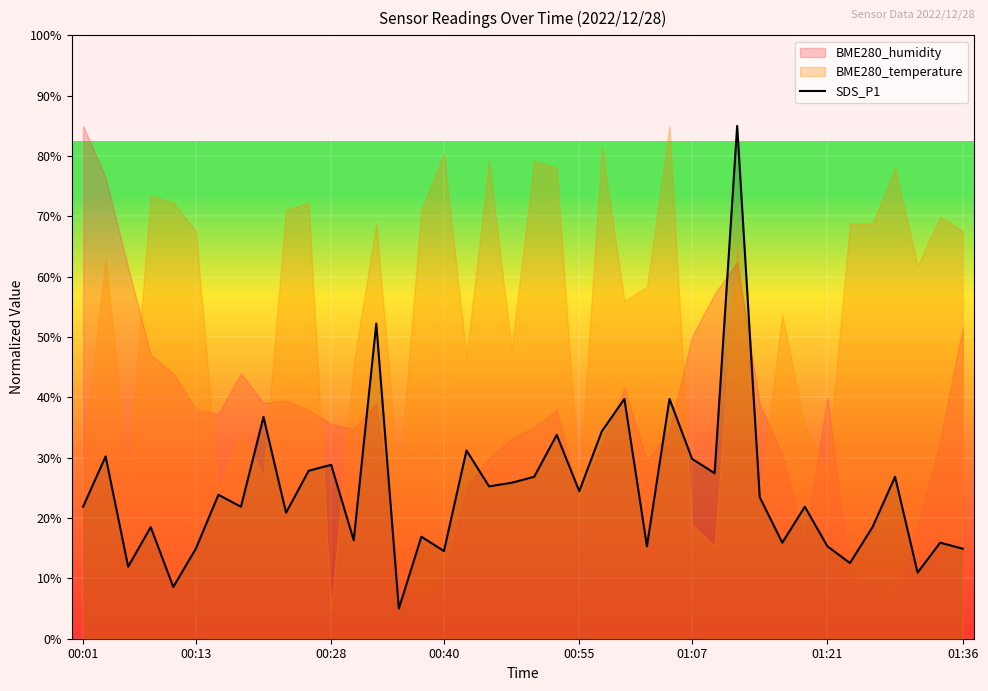

The chart shows a value of 31.2 at 17. True or false?

True